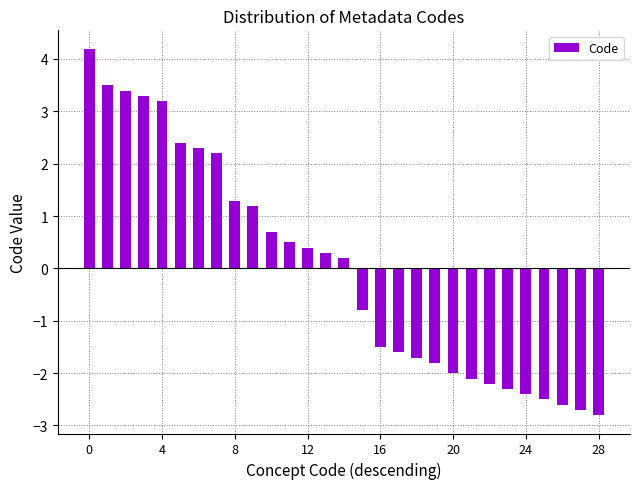

What is the minimum value shown in the chart?

-2.8